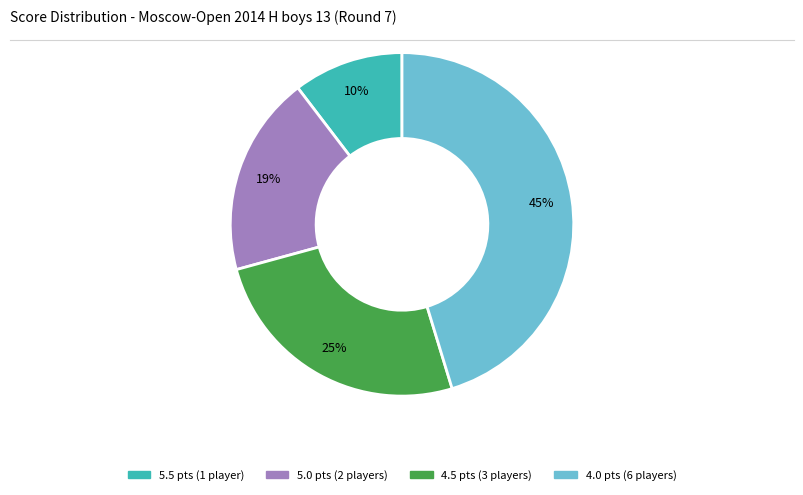

Is there any slice that represents more than half of the pie?

No